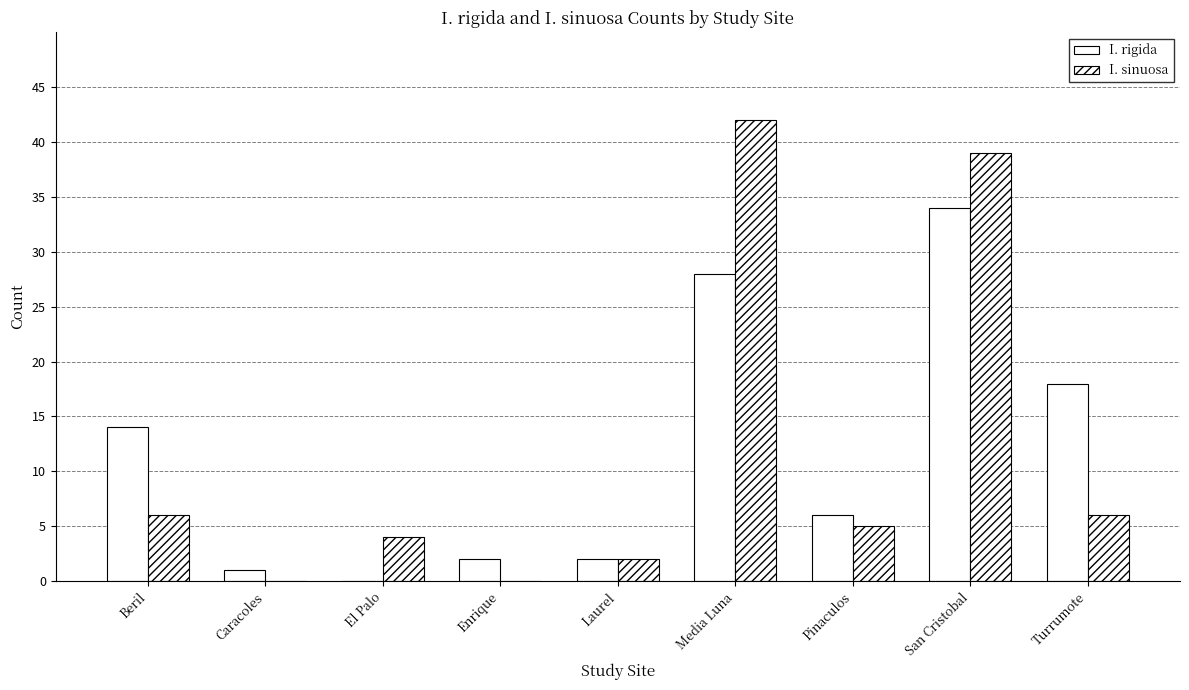

What position from the right is Enrique?

6